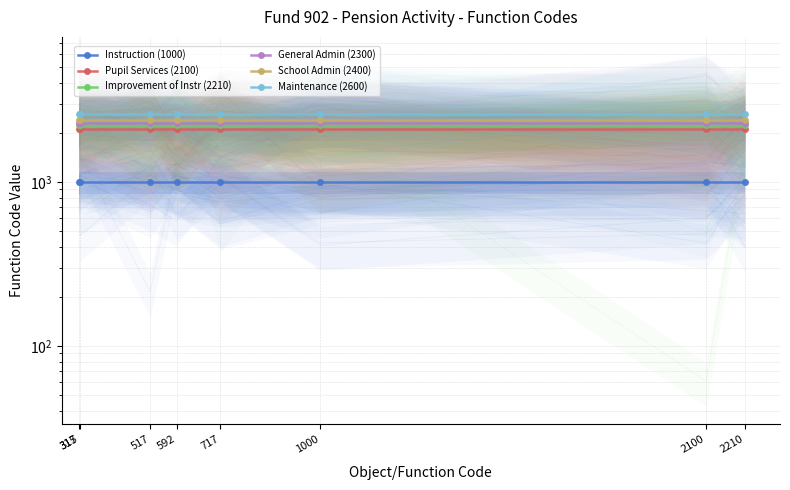

Rank the categories by General Admin (2300) value from lowest to highest.

315, 317, 517, 592, 717, 1000, 2100, 2210